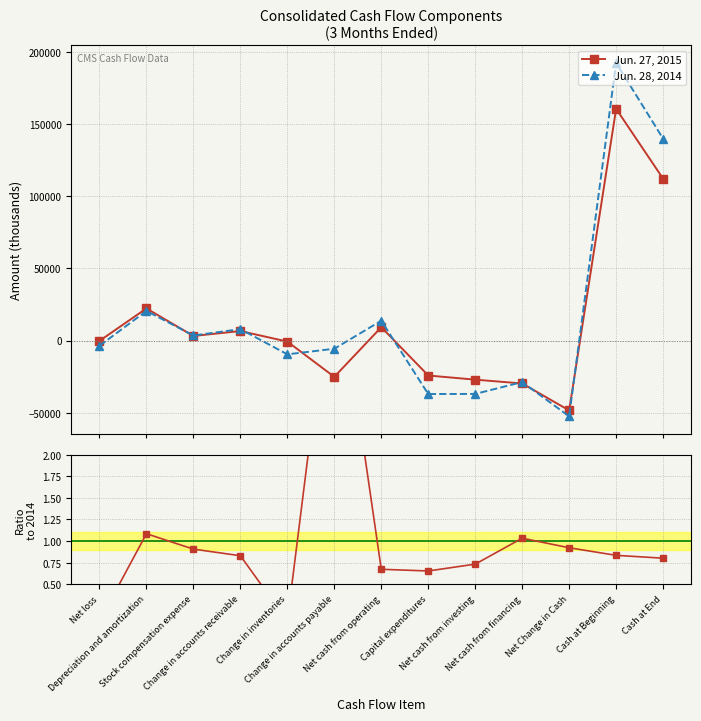

At which category is the sum across all series the highest?

Cash at Beginning